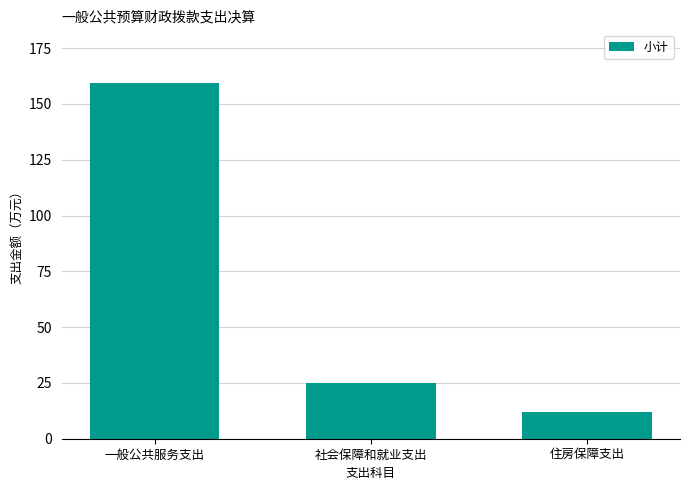

Reading left to right, list all the values displayed in this chart.

159.5	24.9	12.1